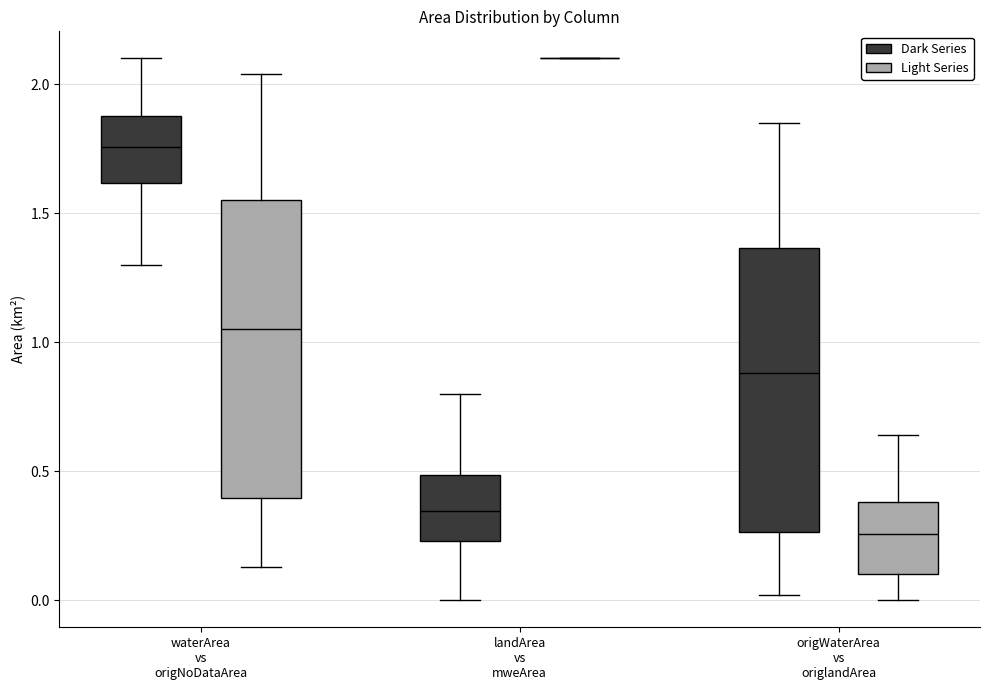

Comparing the boxes themselves (not the whiskers), which one is the tallest?

waterArea vs origNoDataArea (Light Series)